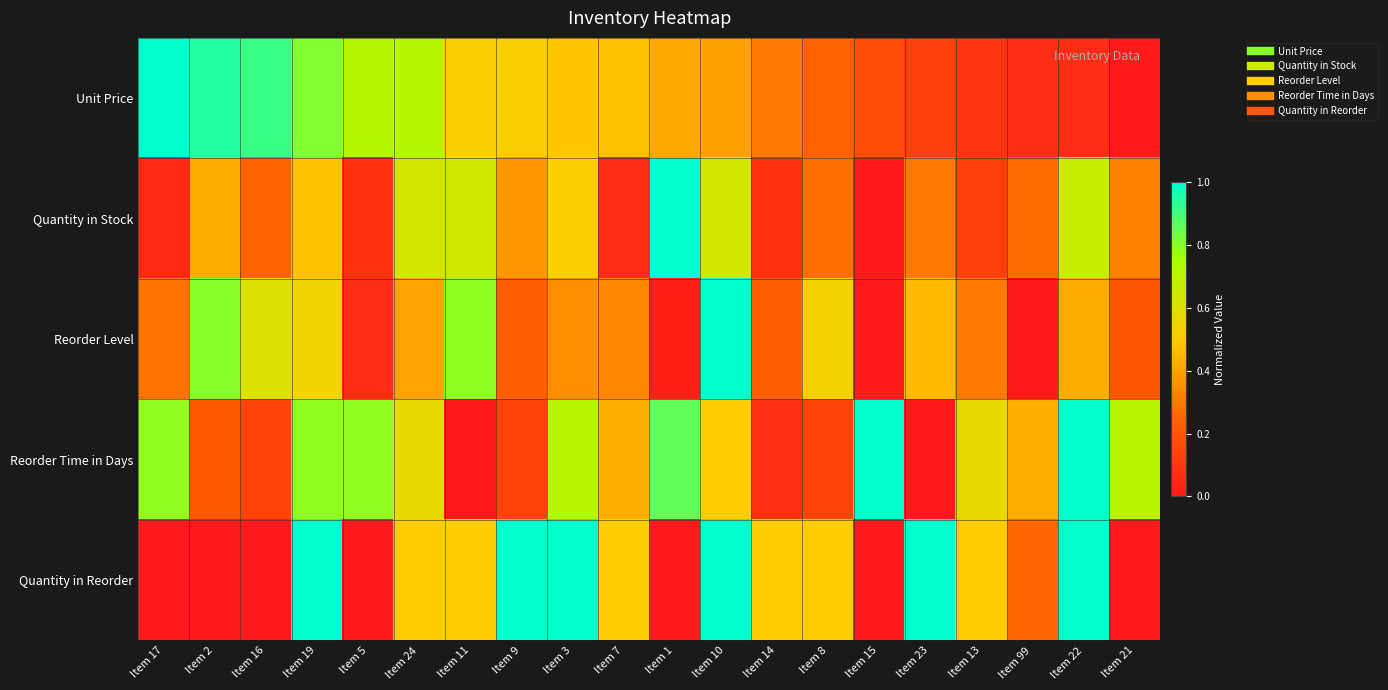

Which label corresponds to the smallest value in the chart?

Item 21